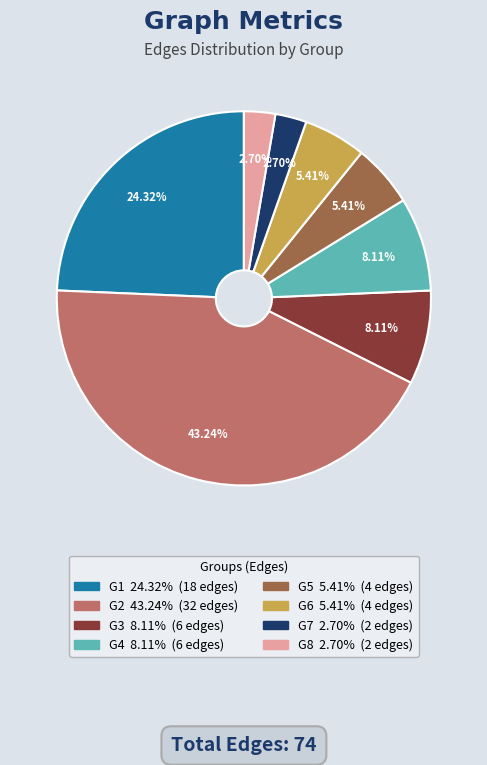

Is there a majority slice in this chart?

No